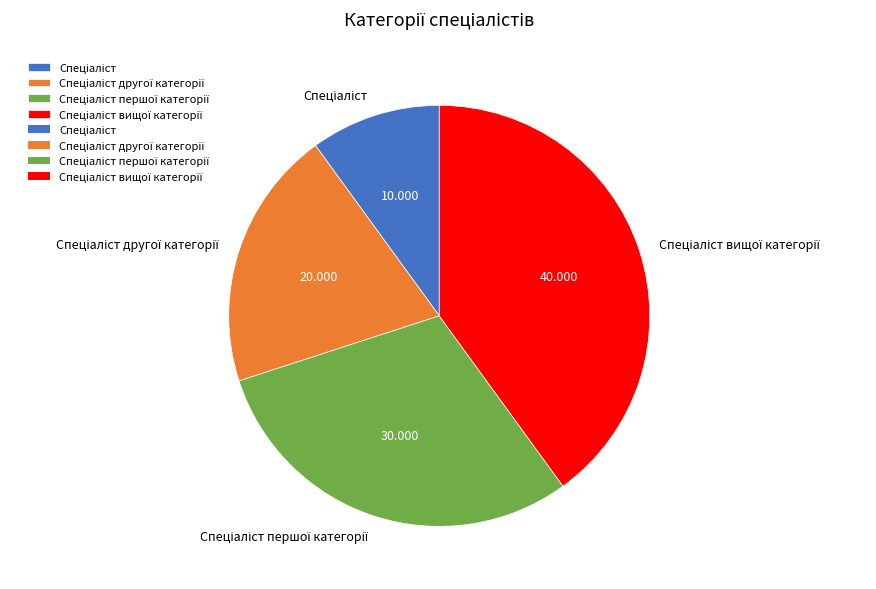

Is there any slice that represents more than half of the pie?

No